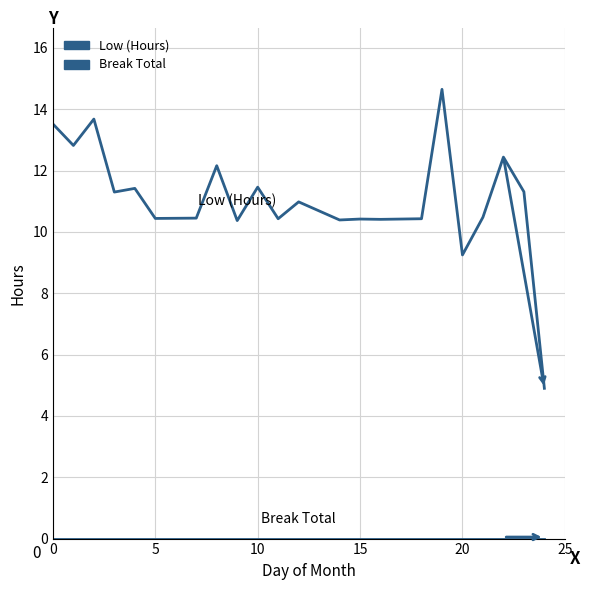

Does the chart have visible grid lines?

Yes